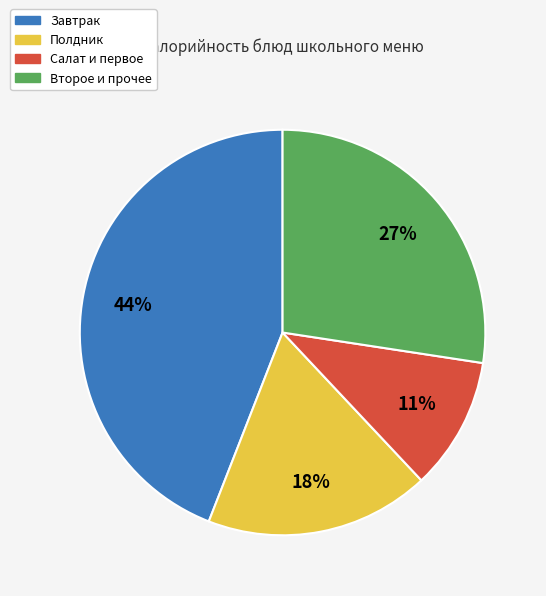

Is there a majority slice in this chart?

No